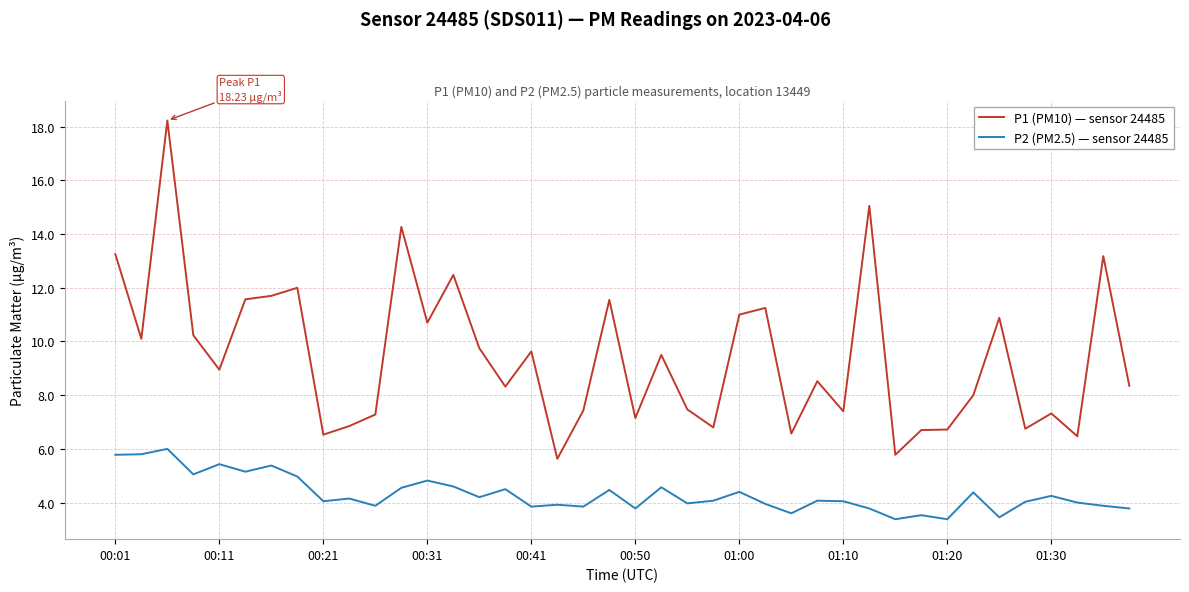

Which series has the widest spread of values?

P1 (PM10) — sensor 24485